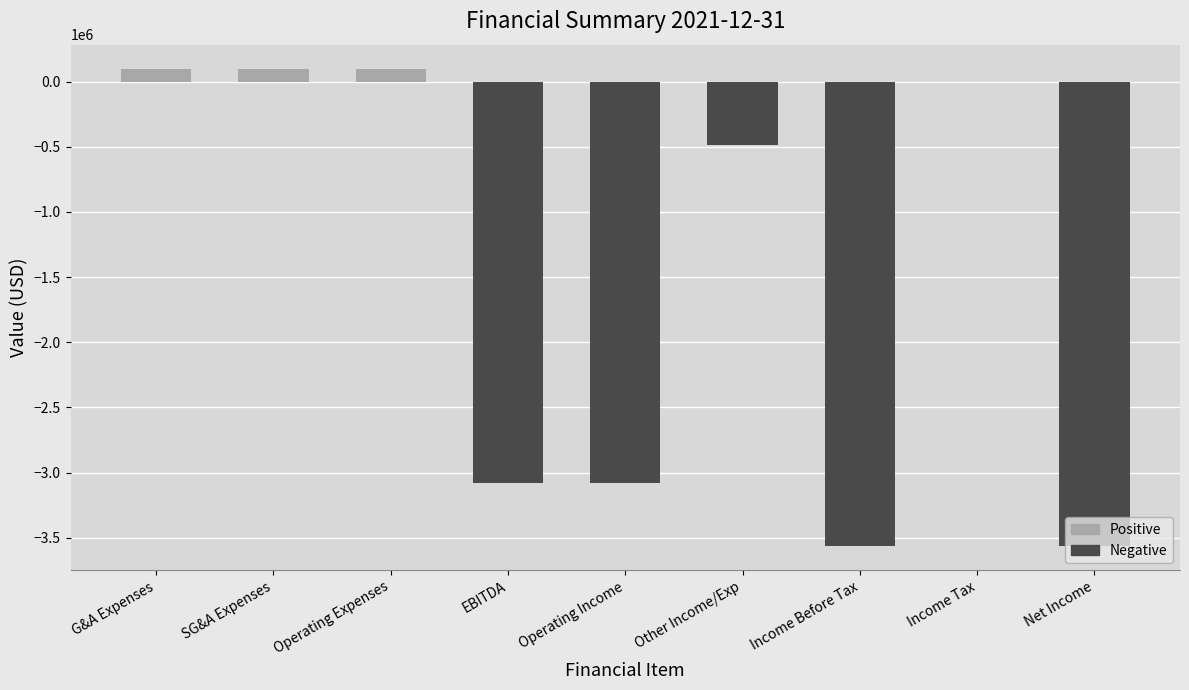

What is the greatest value displayed?

100000